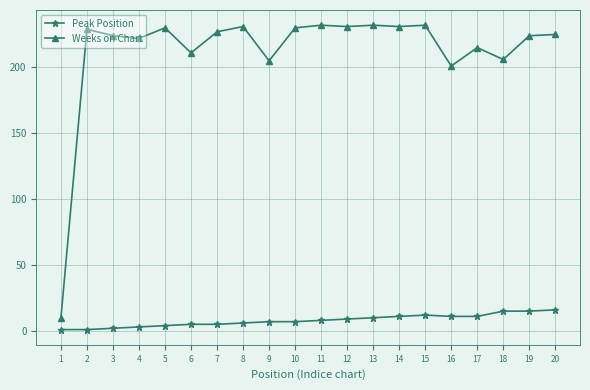

True or false: Weeks on Chart and Peak Position intersect in this chart.

False